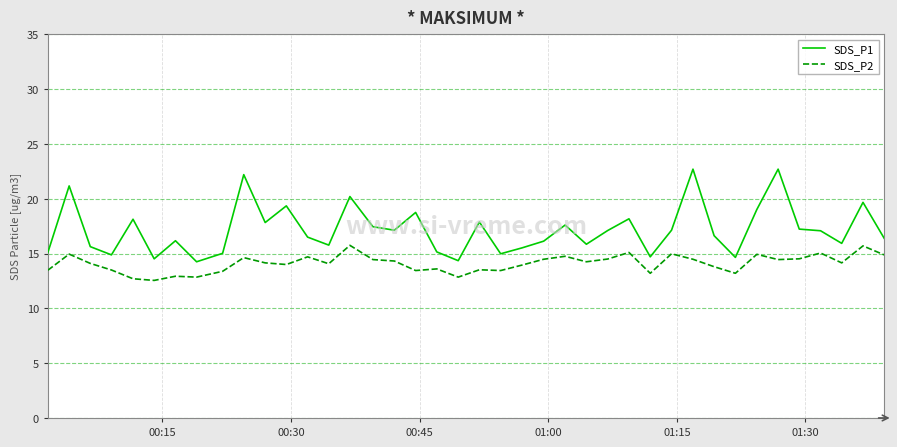

What is the maximum value for SDS_P2?

15.8